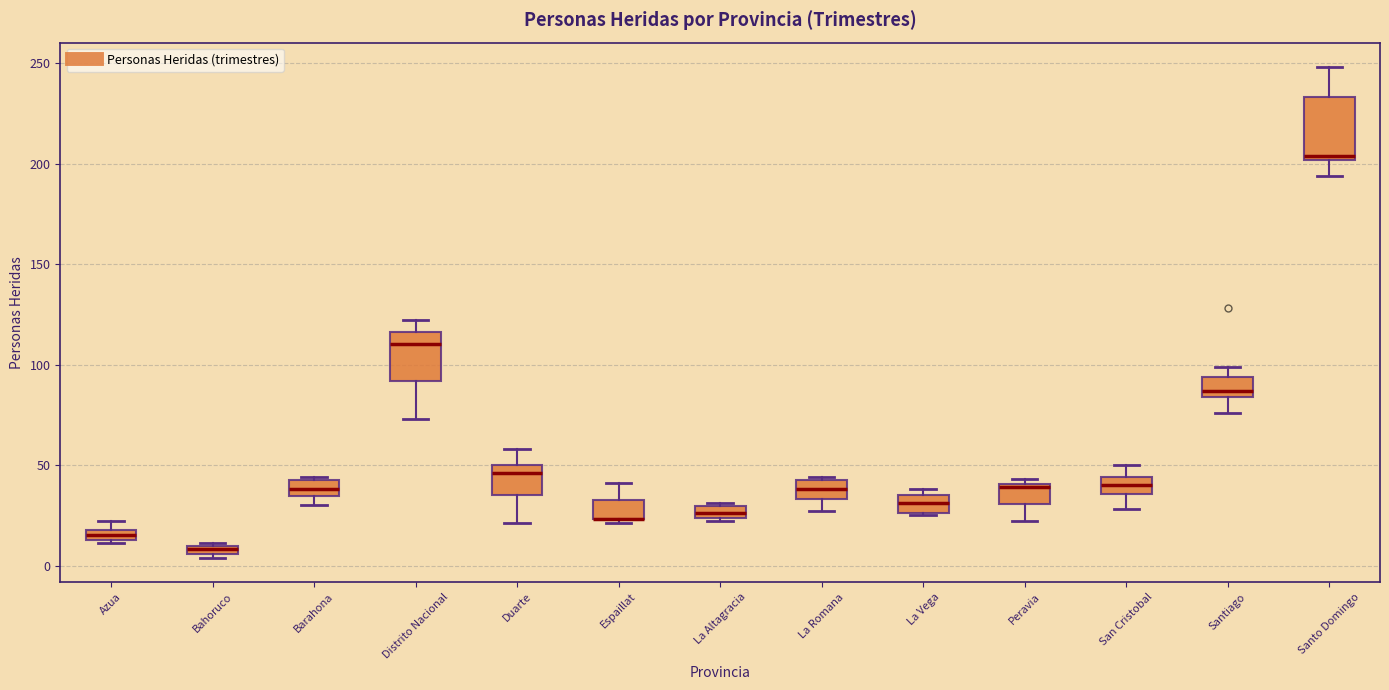

Comparing the boxes themselves (not the whiskers), which one is the tallest?

Santo Domingo